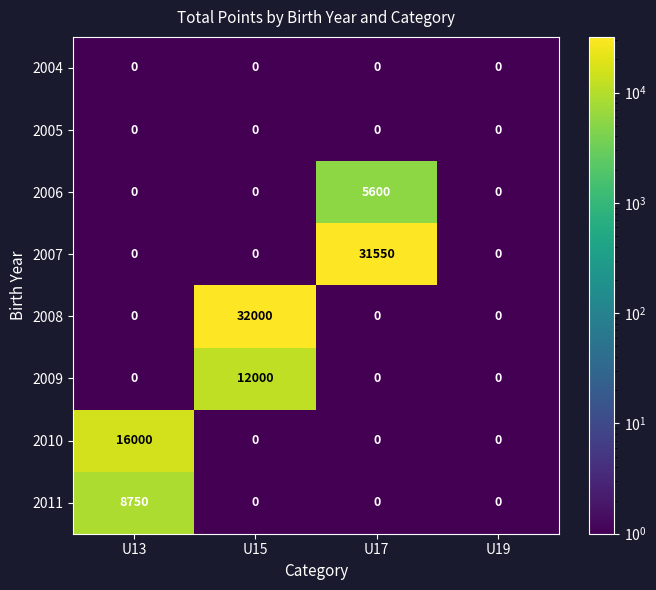

The value of 2006 at U15 is 3888. True or false?

False